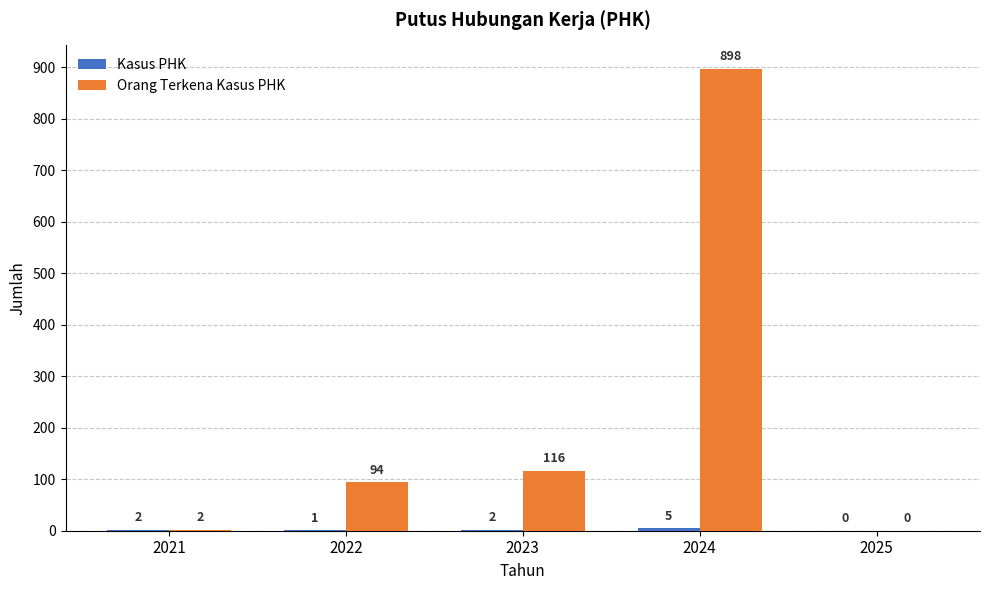

How many distinct data groups are displayed?

2